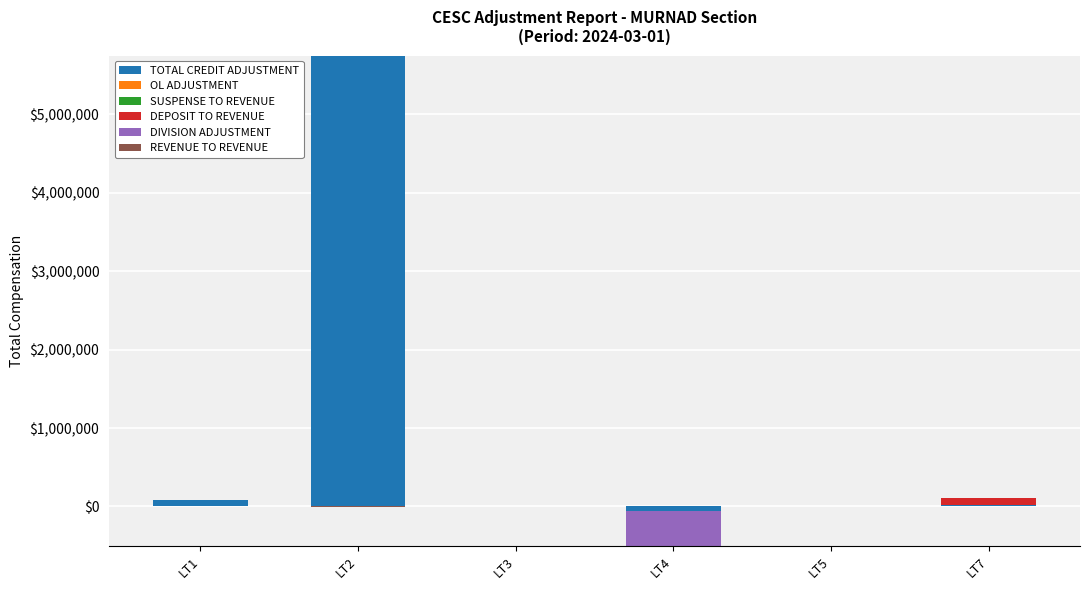

Where is REVENUE TO REVENUE nearest to the value 150?

LT1